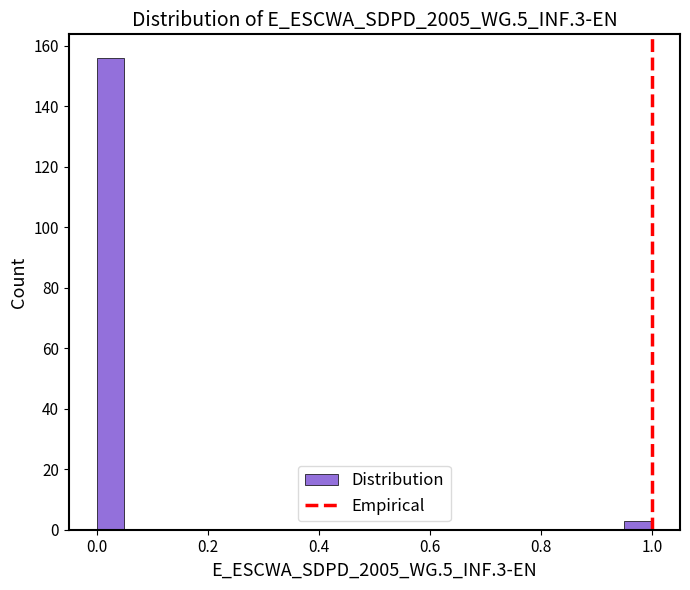

Around what value on the x-axis is the tallest bar? Give the approximate position of its centre, as read against the axis.

0.02